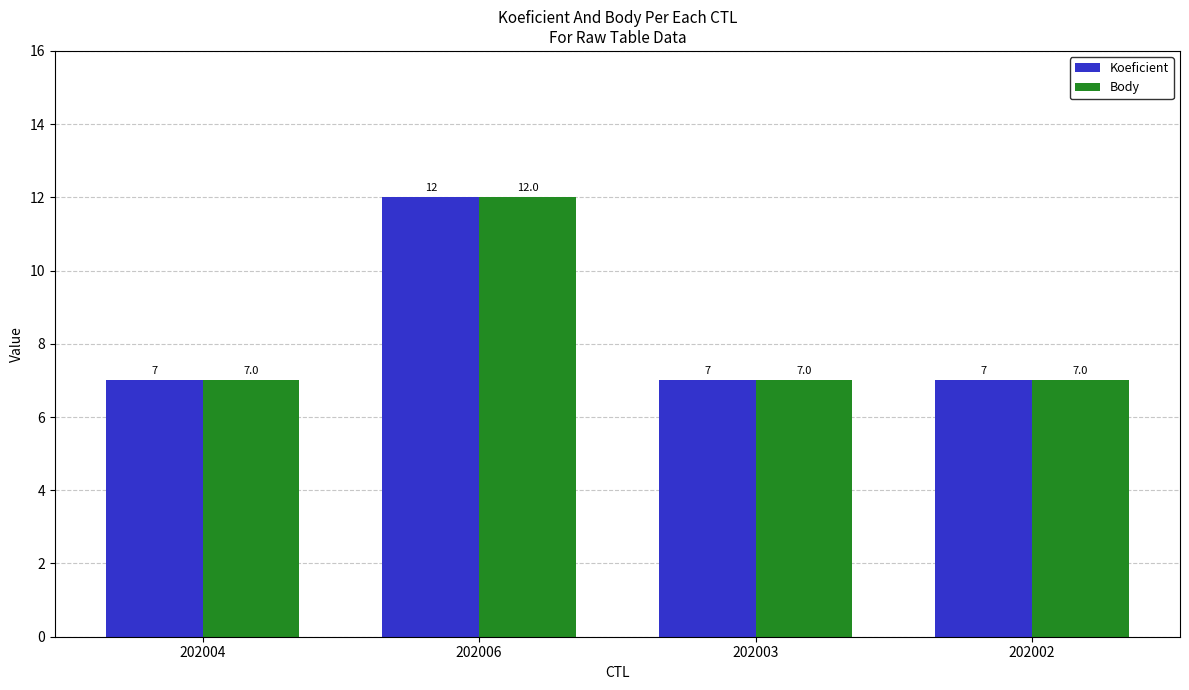

How many series are shown in this chart?

2